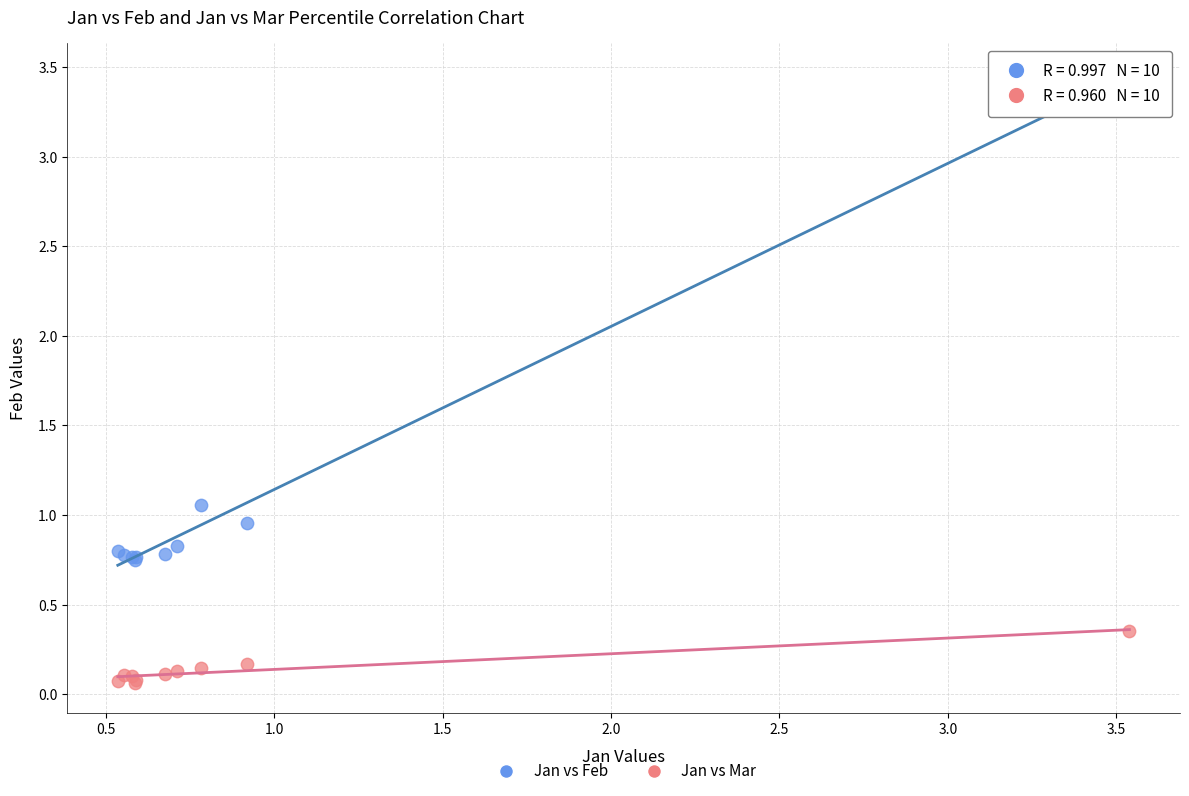

Which series has the widest spread of Y values?

Jan vs Feb